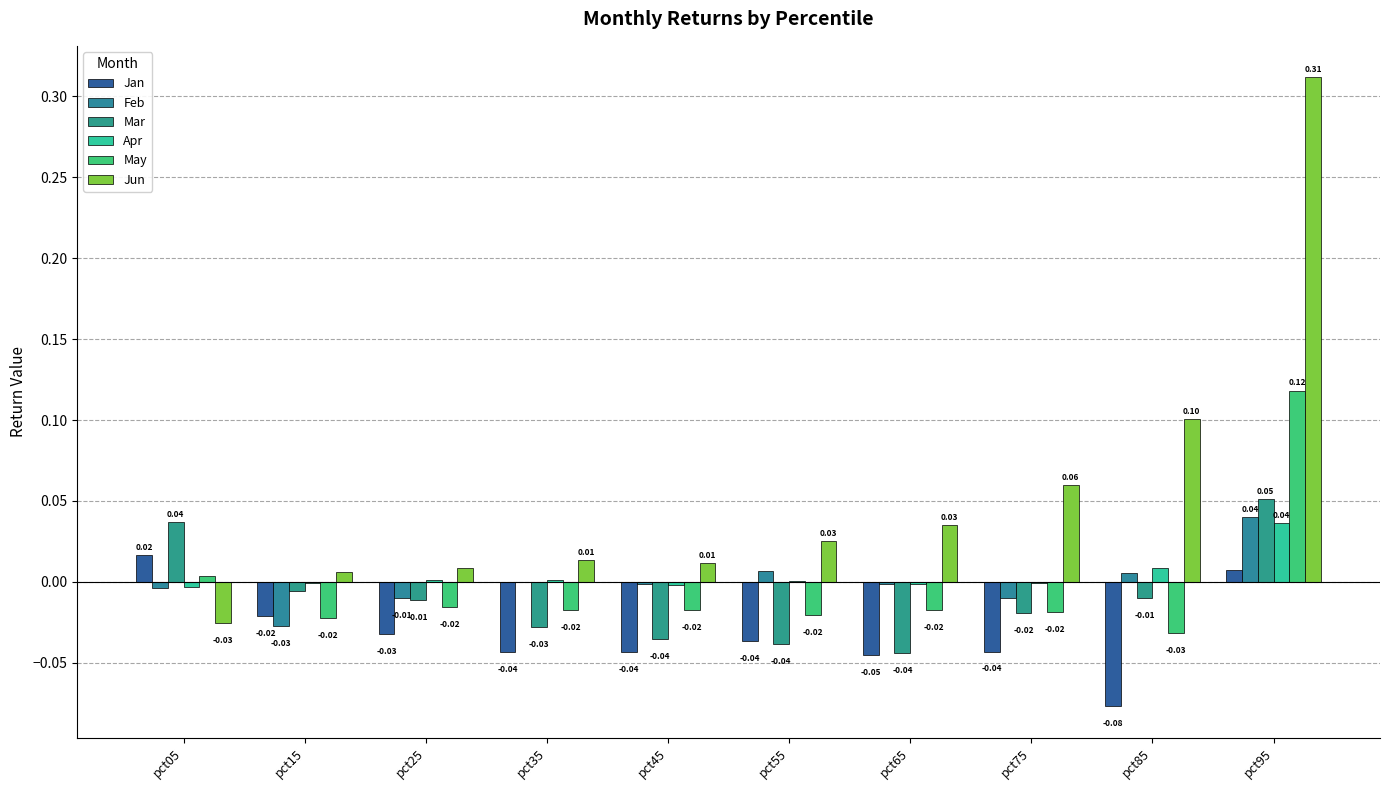

How many groups of bars are there?

10